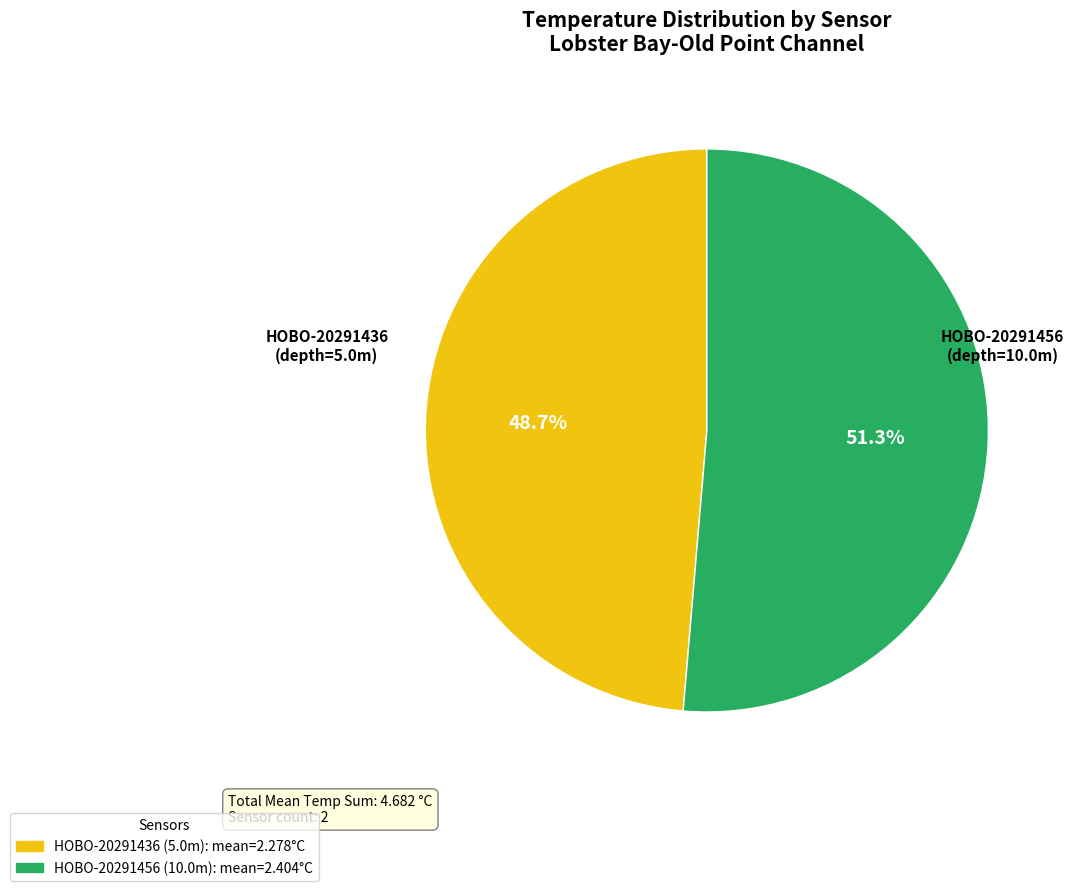

Is it true that HOBO-20291456 is 52% of the pie?

True